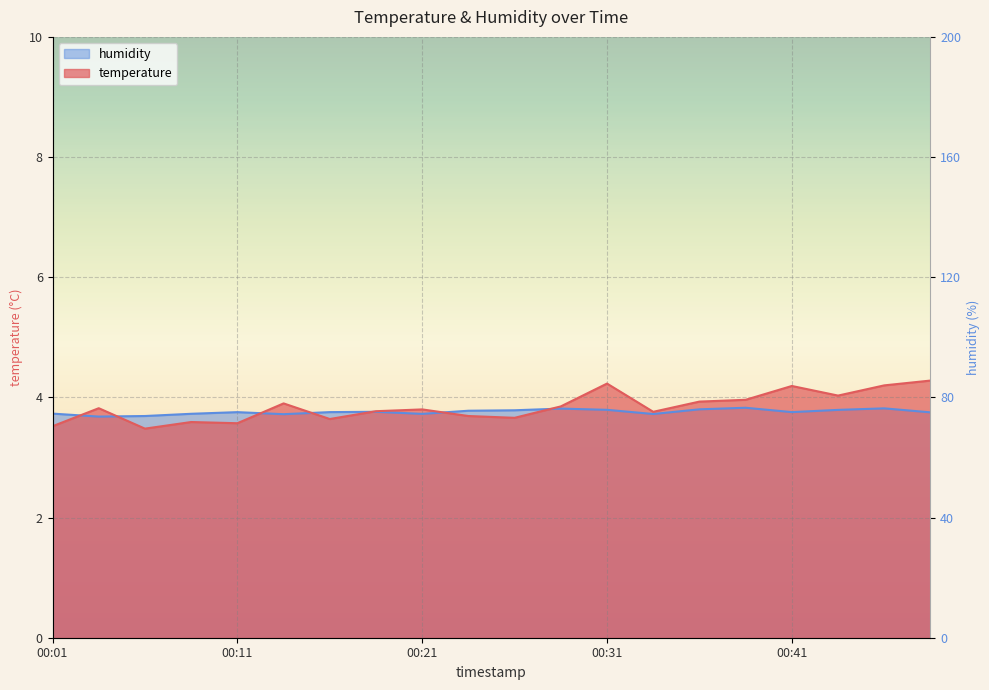

After their last crossing, which series has the higher values: temperature or humidity?

temperature